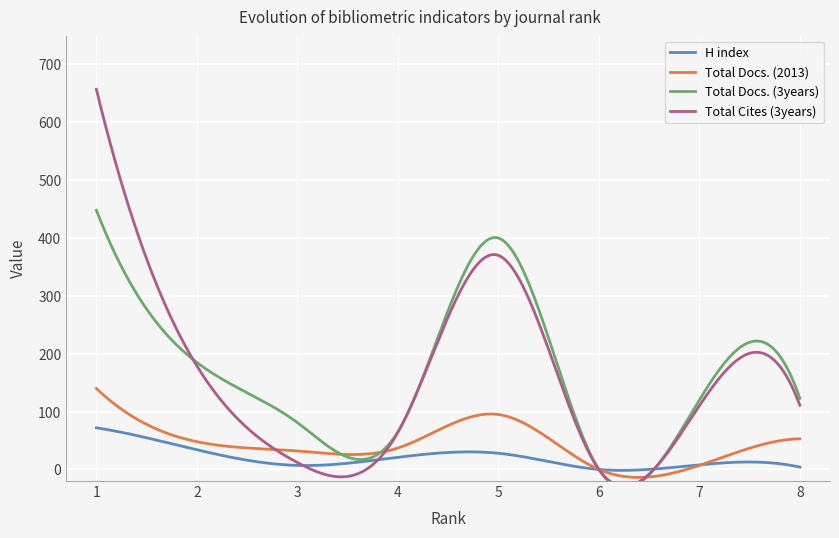

How many series are shown in this chart?

4